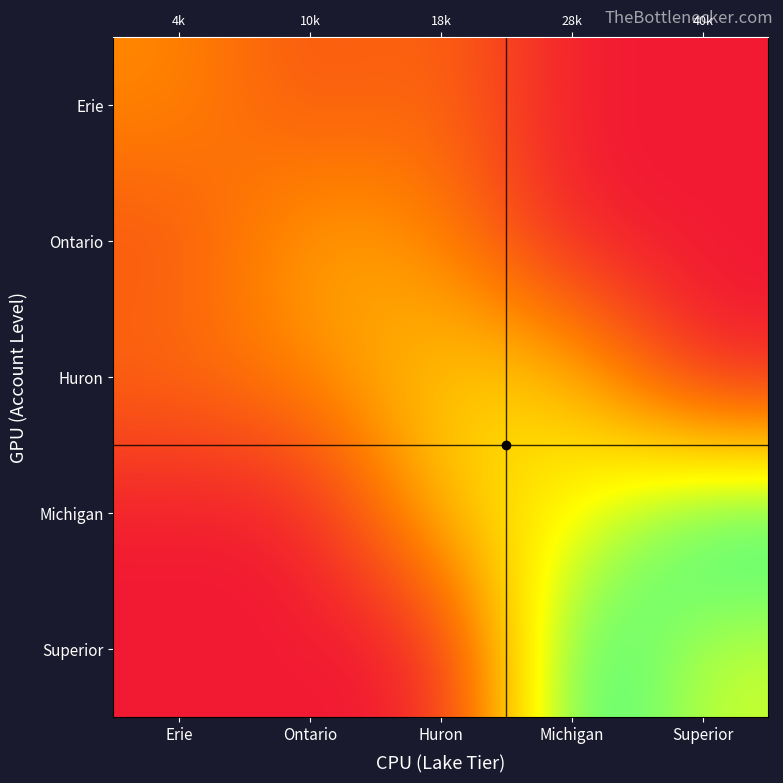

What is the maximum value shown in the chart?

110000